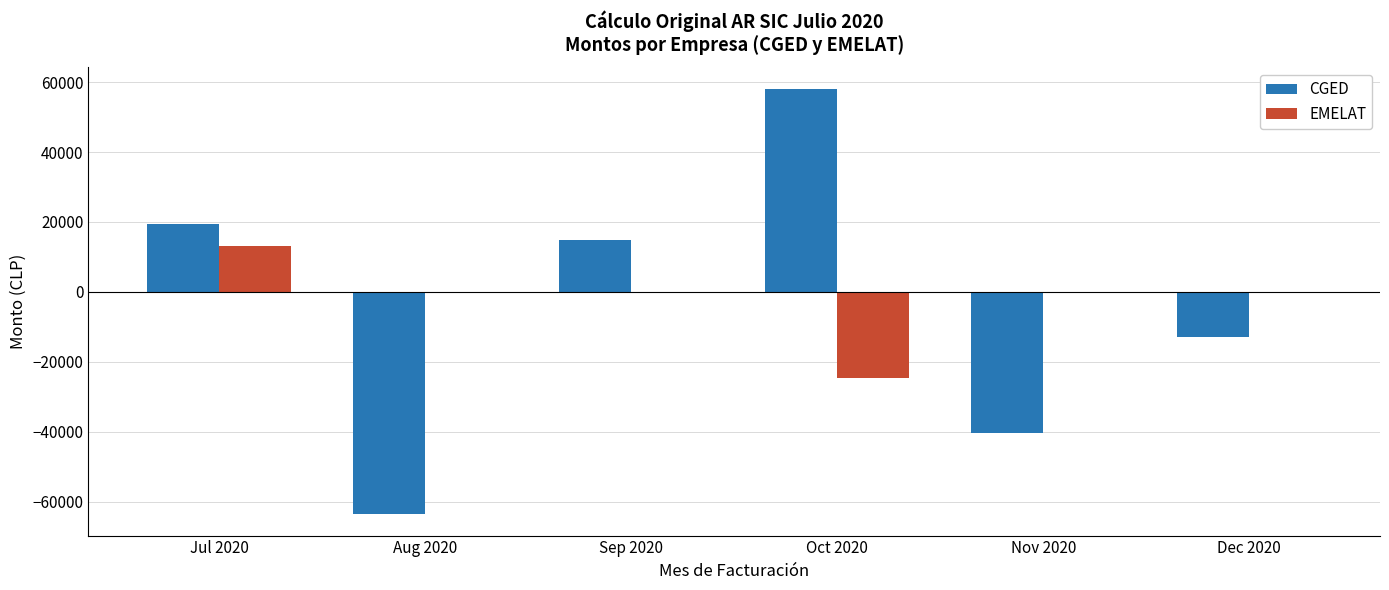

The value of CGED at Oct 2020 is 58087.0. True or false?

True